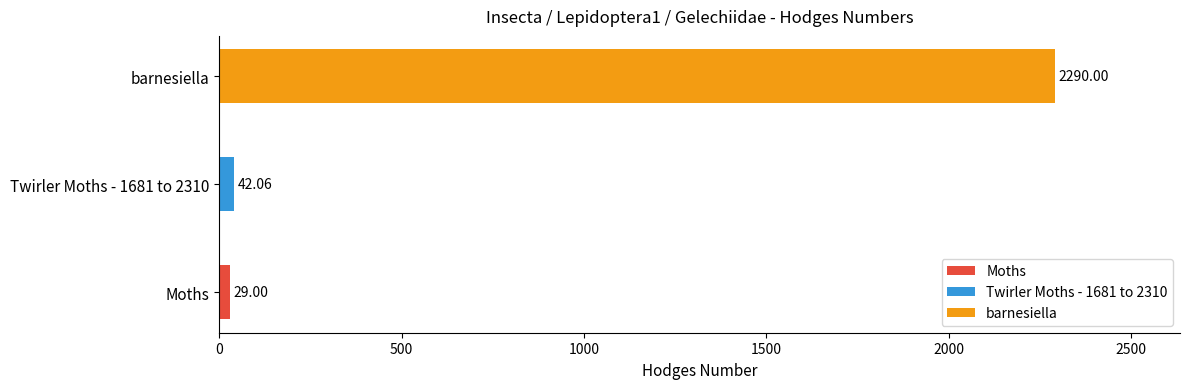

Which has a higher value, barnesiella or Twirler Moths - 1681 to 2310?

barnesiella